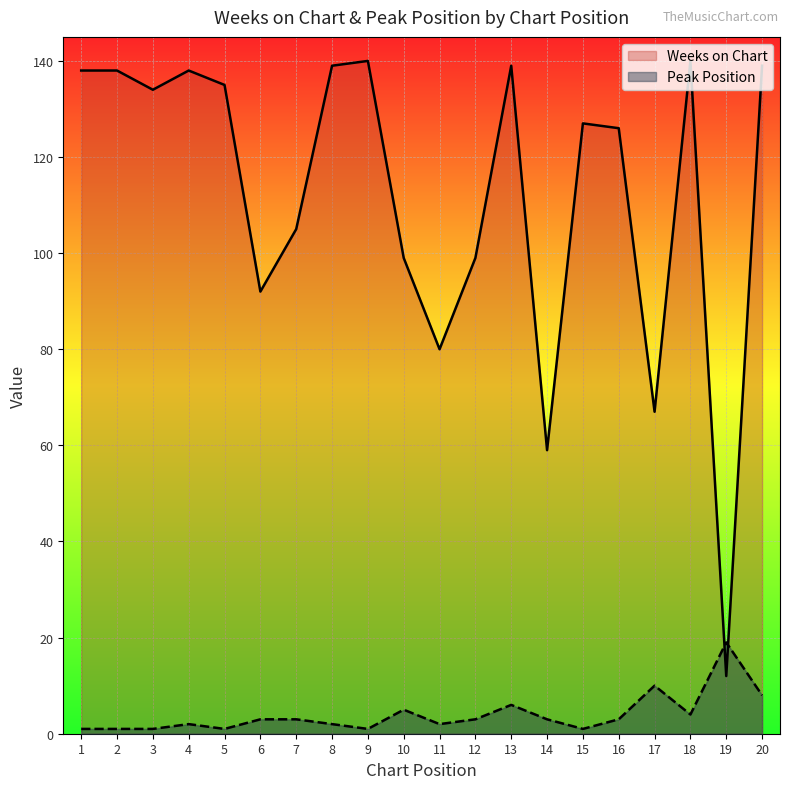

True or false: Peak Position has more than 2 points higher than both neighbors.

True